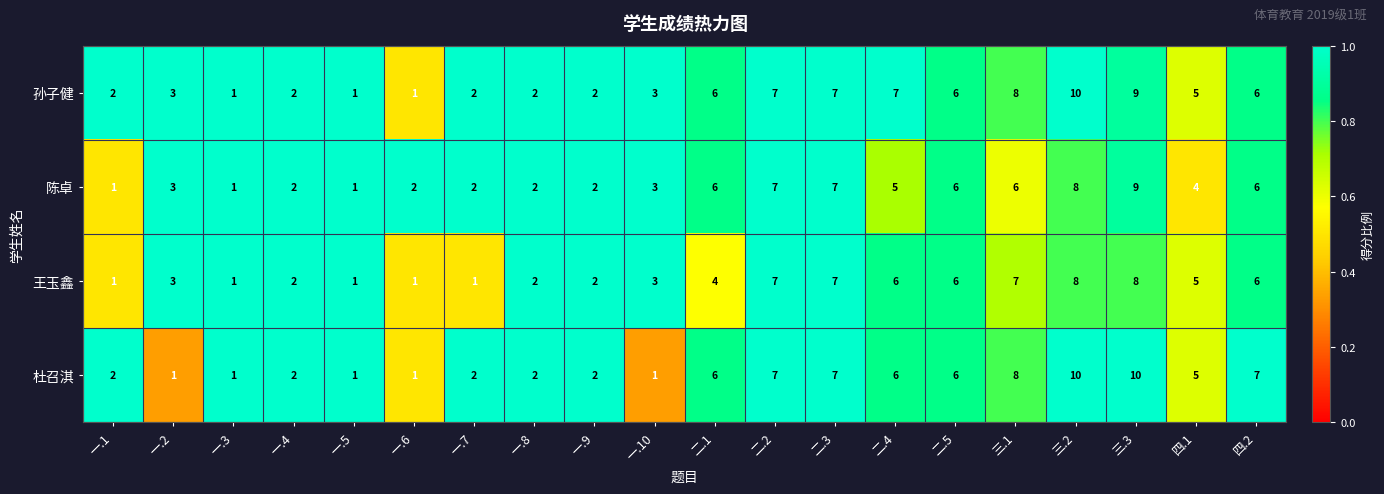

Where is 陈卓 nearest to the value 5?

二.4